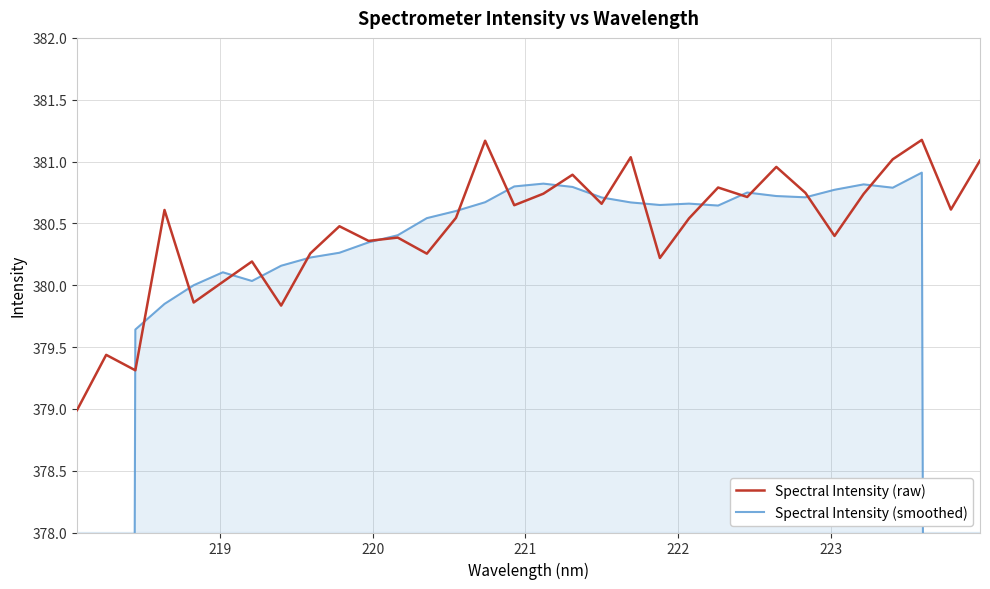

How many values in the Spectral Intensity (raw) series exceed 380?

27